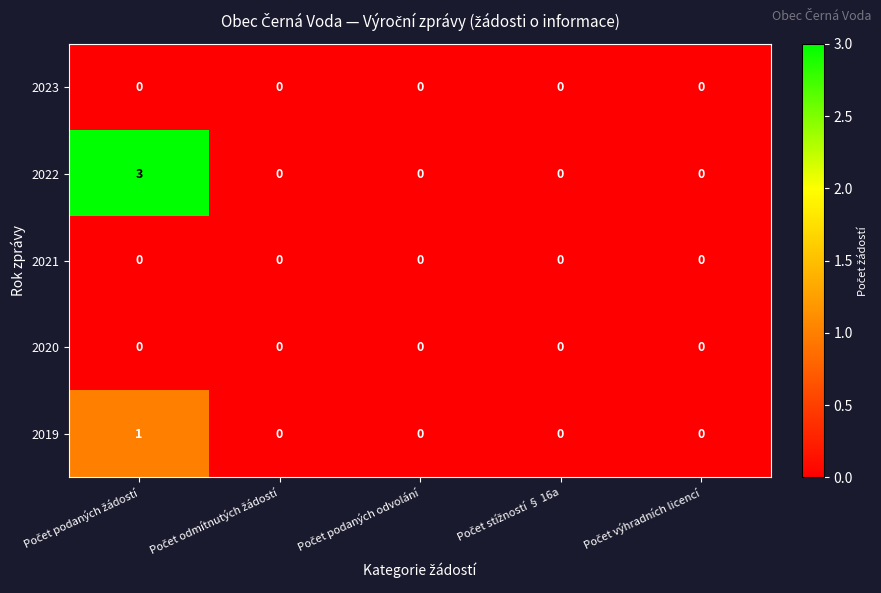

Reading left to right, transcribe all the data shown in this chart.

2023: 0	0	0	0	0
2022: 3	0	0	0	0
2021: 0	0	0	0	0
2020: 0	0	0	0	0
2019: 1	0	0	0	0